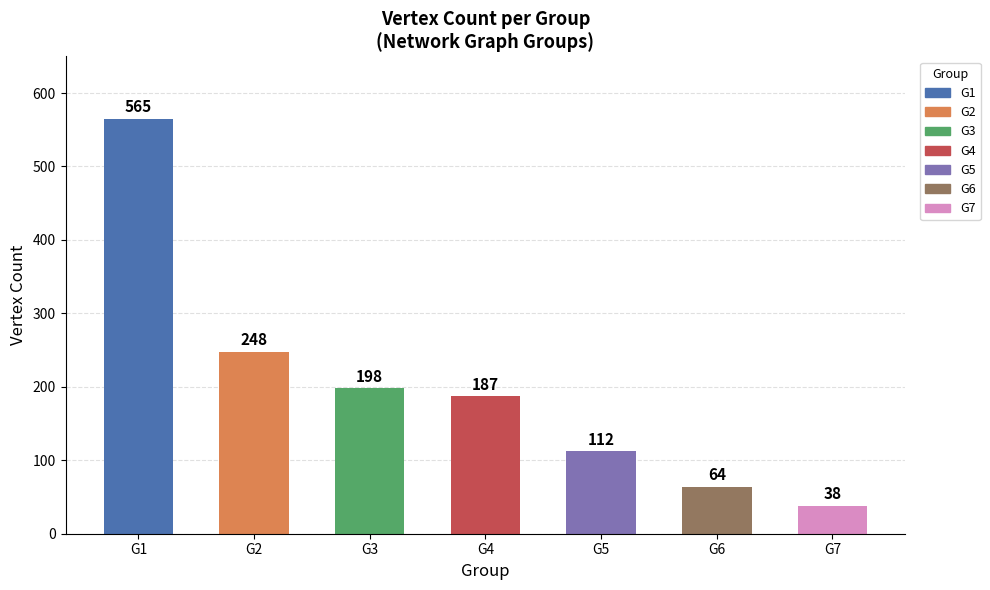

The value at G6 is 64. True or false?

True